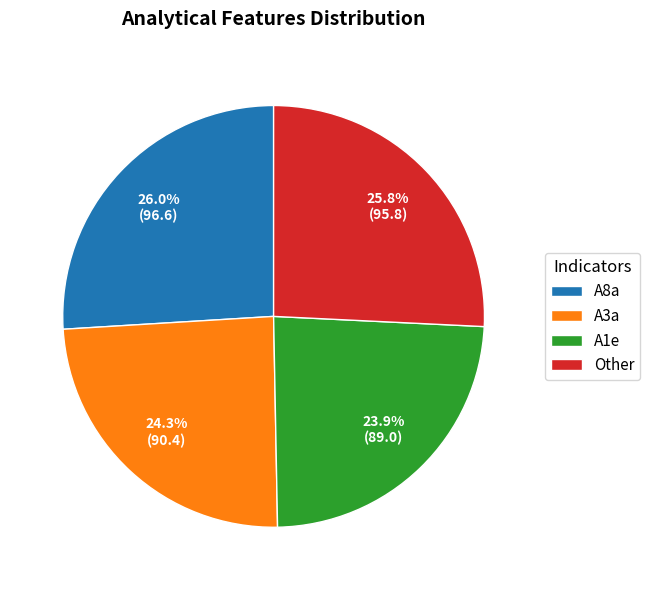

Approximately how many times larger is the value at A8a compared to Other?

1.0